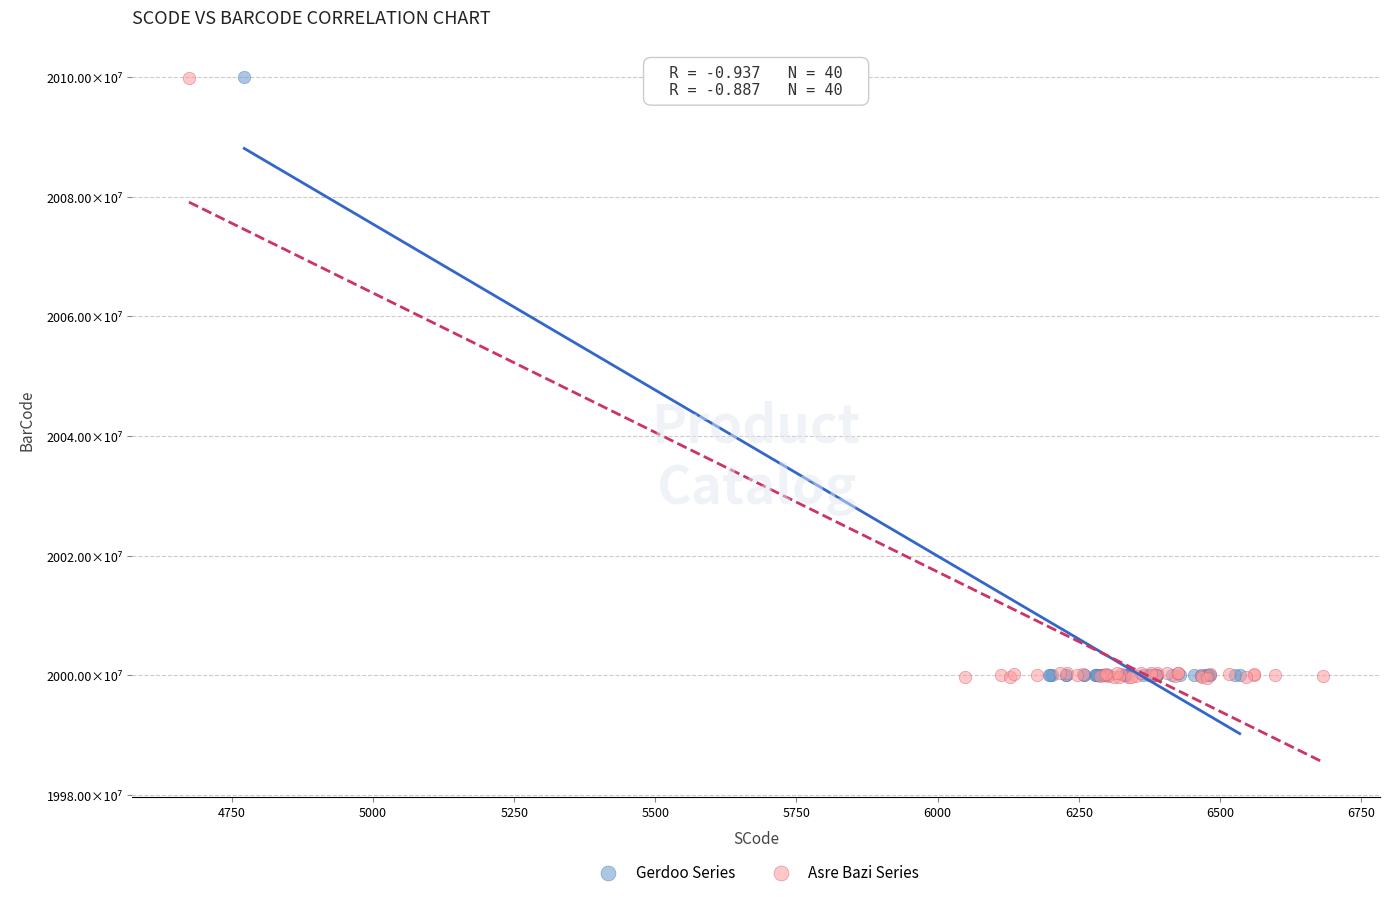

Which series has the widest spread of Y values?

Asre Bazi Series